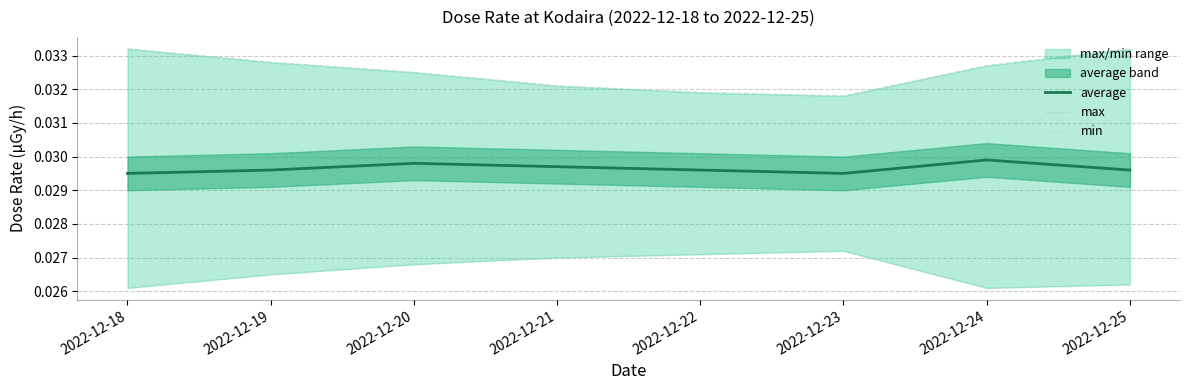

Reading left to right, list all the values displayed in this chart.

average: 2022-12-18=0.0	2022-12-19=0.0	2022-12-20=0.0	2022-12-21=0.0	2022-12-22=0.0	2022-12-23=0.0	2022-12-24=0.0	2022-12-25=0.0
max: 2022-12-18=0.0	2022-12-19=0.0	2022-12-20=0.0	2022-12-21=0.0	2022-12-22=0.0	2022-12-23=0.0	2022-12-24=0.0	2022-12-25=0.0
min: 2022-12-18=0.0	2022-12-19=0.0	2022-12-20=0.0	2022-12-21=0.0	2022-12-22=0.0	2022-12-23=0.0	2022-12-24=0.0	2022-12-25=0.0